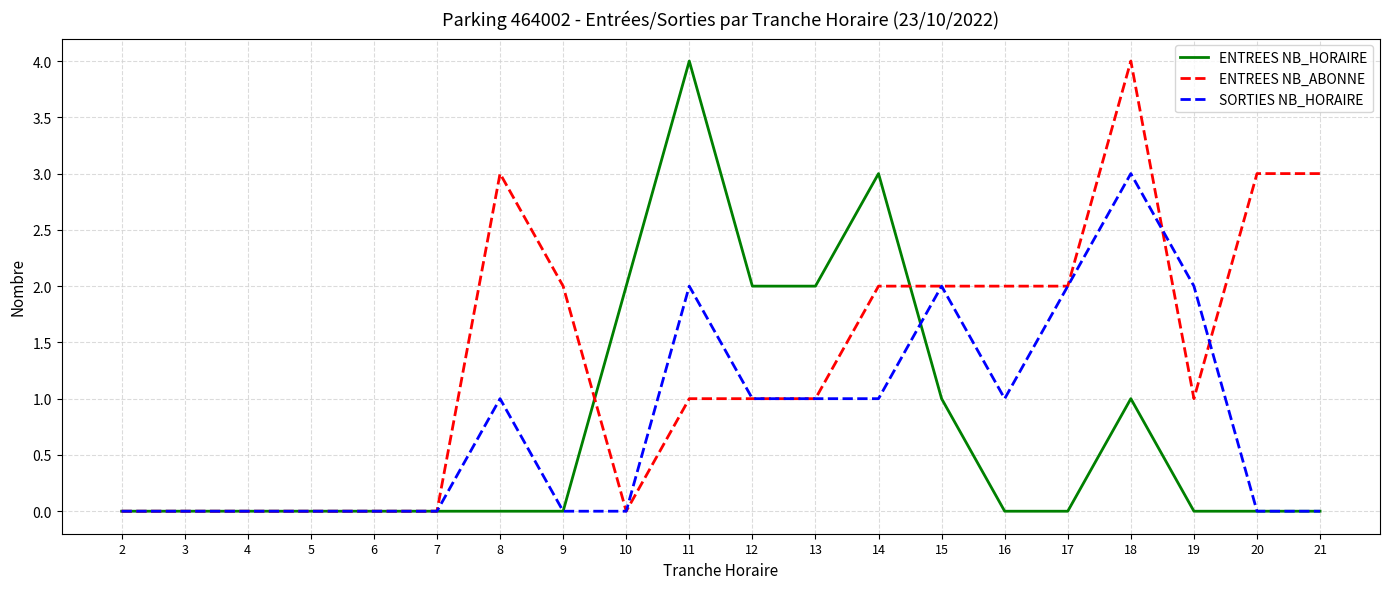

Is the value of SORTIES NB_HORAIRE at 9 greater than the value of ENTREES NB_ABONNE at 11?

No